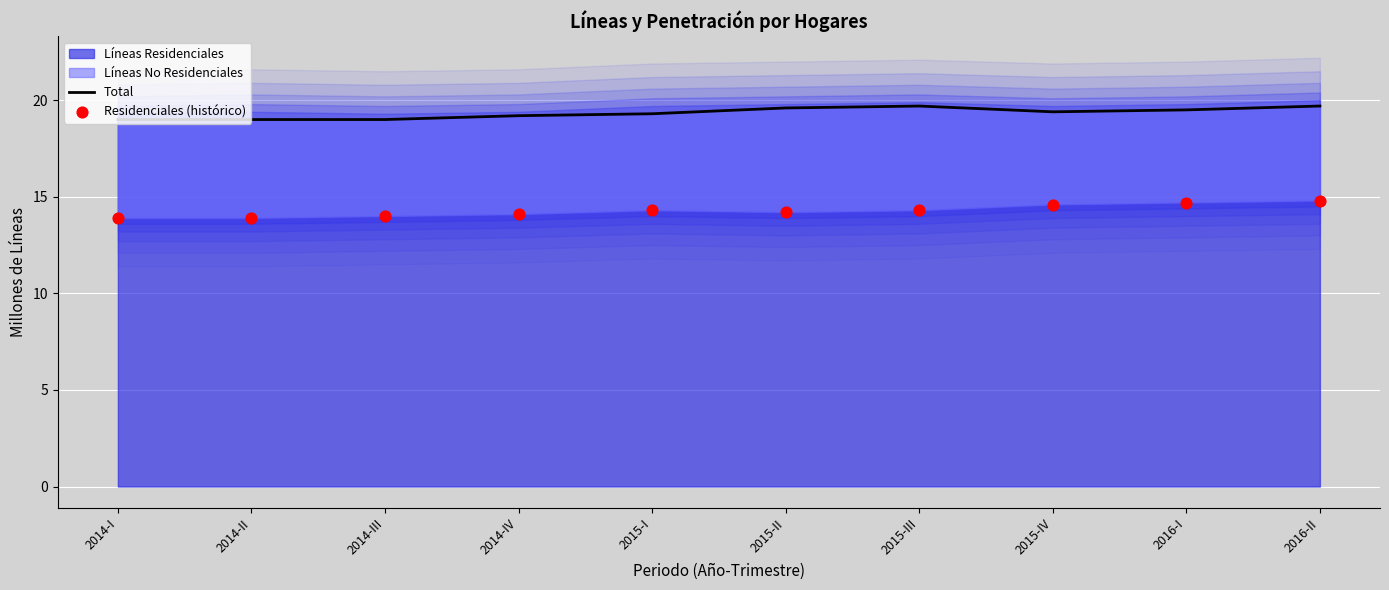

Is the value of Total at 2014-I greater than the value of Residenciales (histórico) at 2014-IV?

Yes